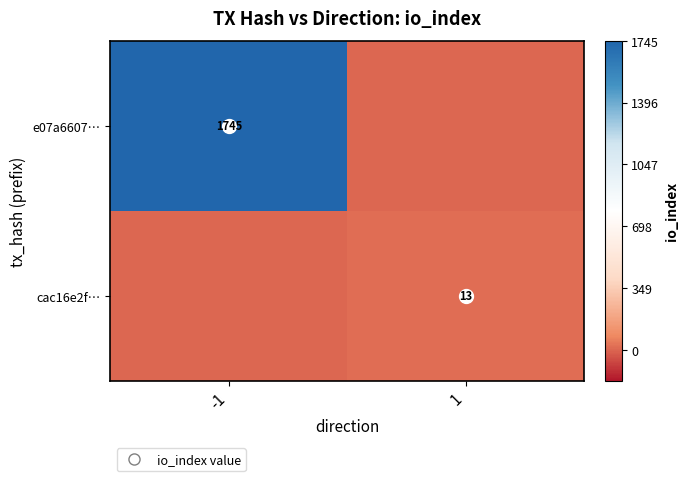

The value of cac16e2f… at -1 is 0.0. True or false?

False